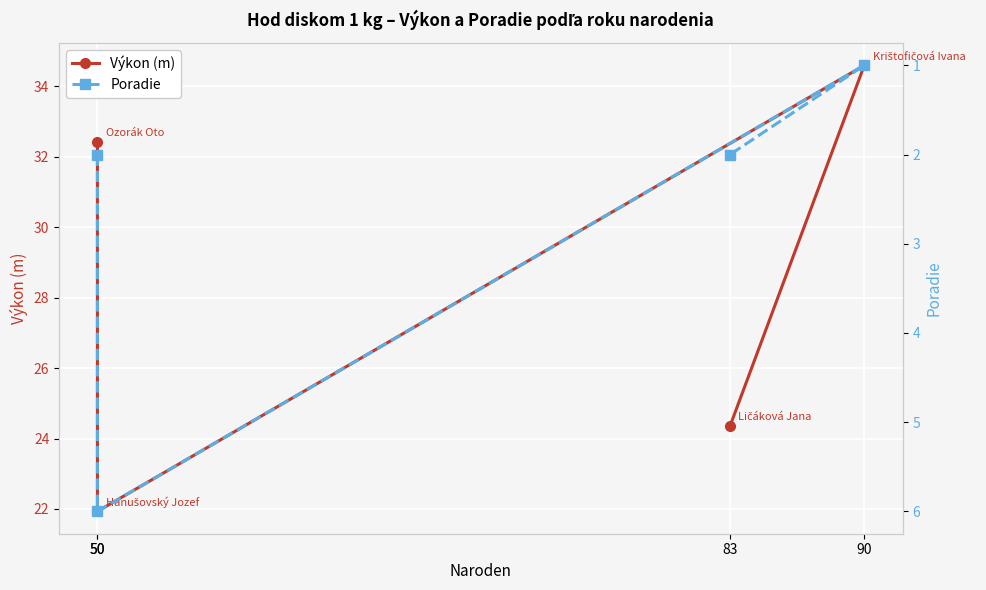

Reading right to left, what are all the values shown in this chart?

Výkon (m): 83=24.4	90=34.6	50=21.9	50=32.4
Poradie: 83=2.0	90=1.0	50=6.0	50=2.0